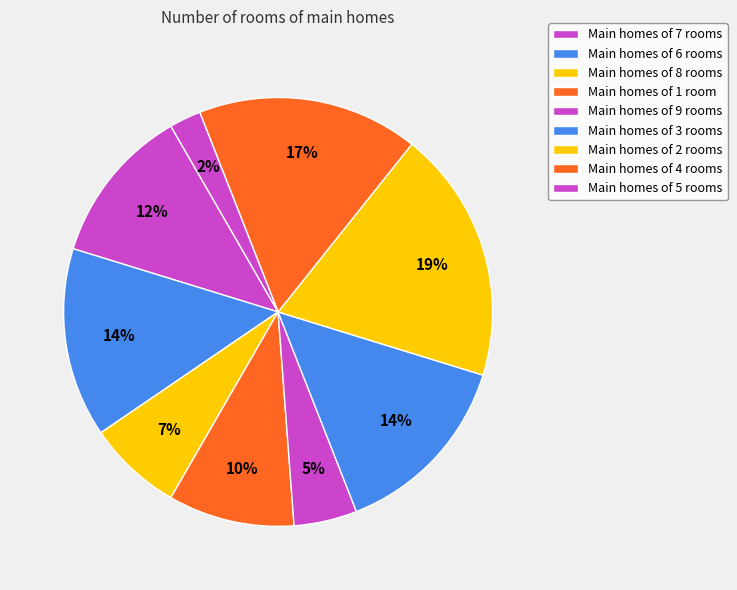

How many slices are in this pie chart?

9